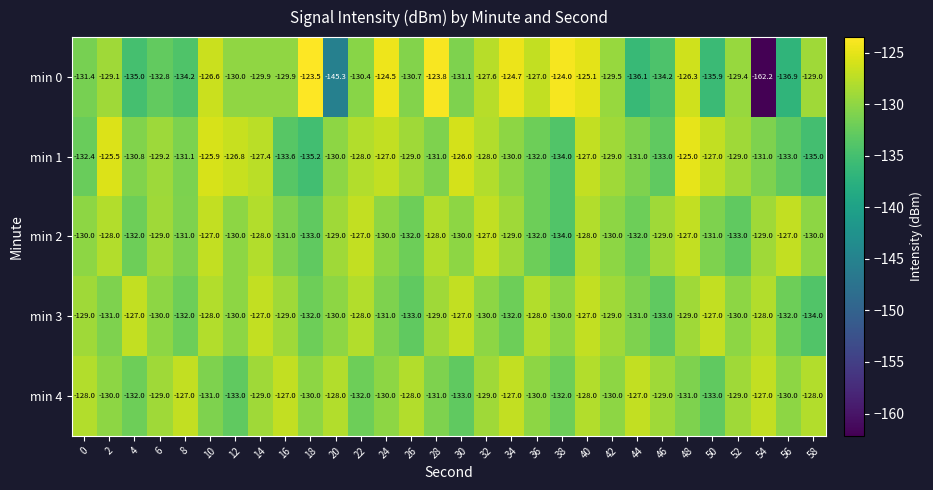

What is the difference between the second highest and minimum values in the min 3 series?

7.0